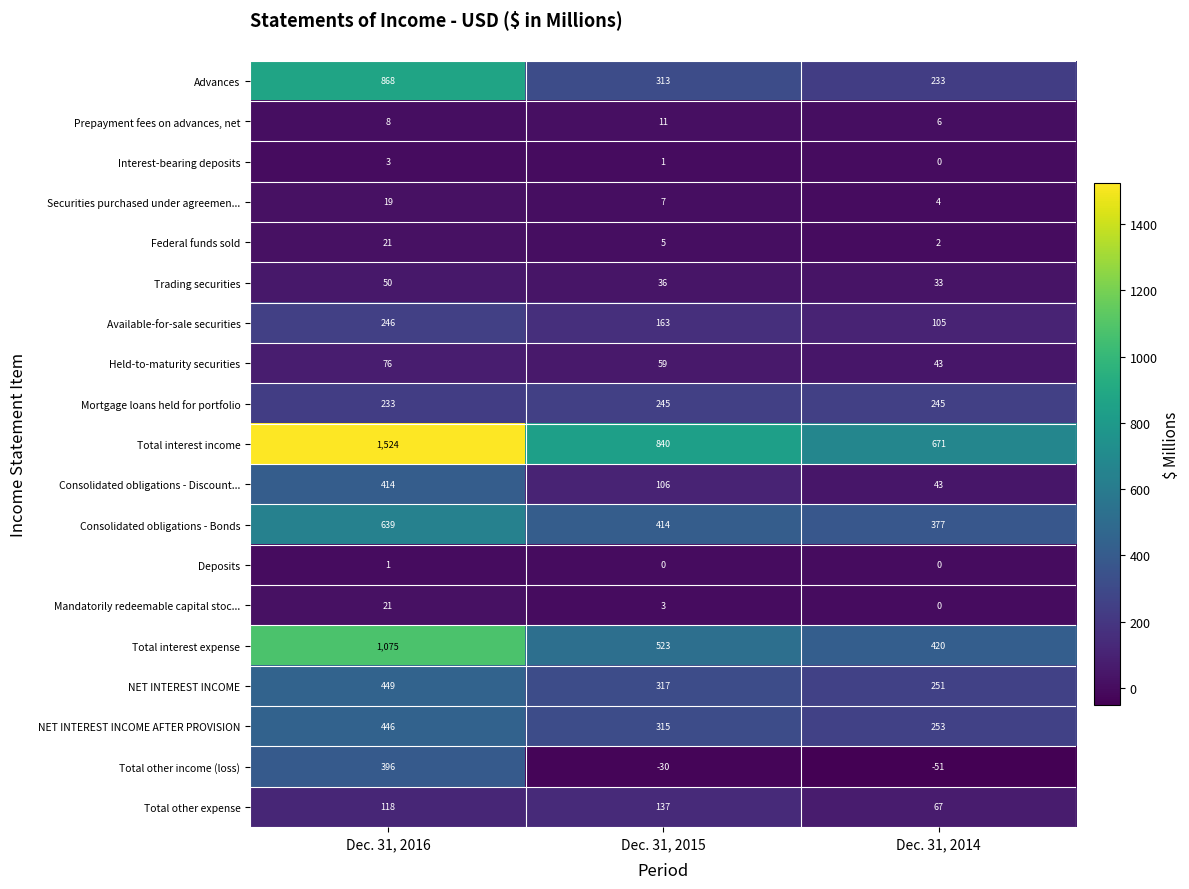

Which label corresponds to the largest value in the chart?

Dec. 31, 2016